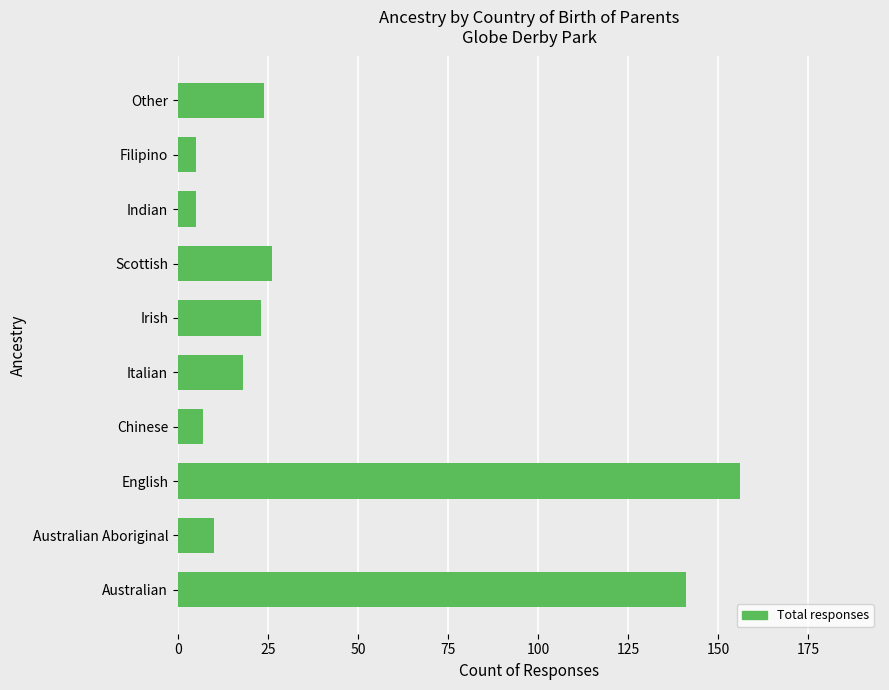

What is the smallest value displayed?

5